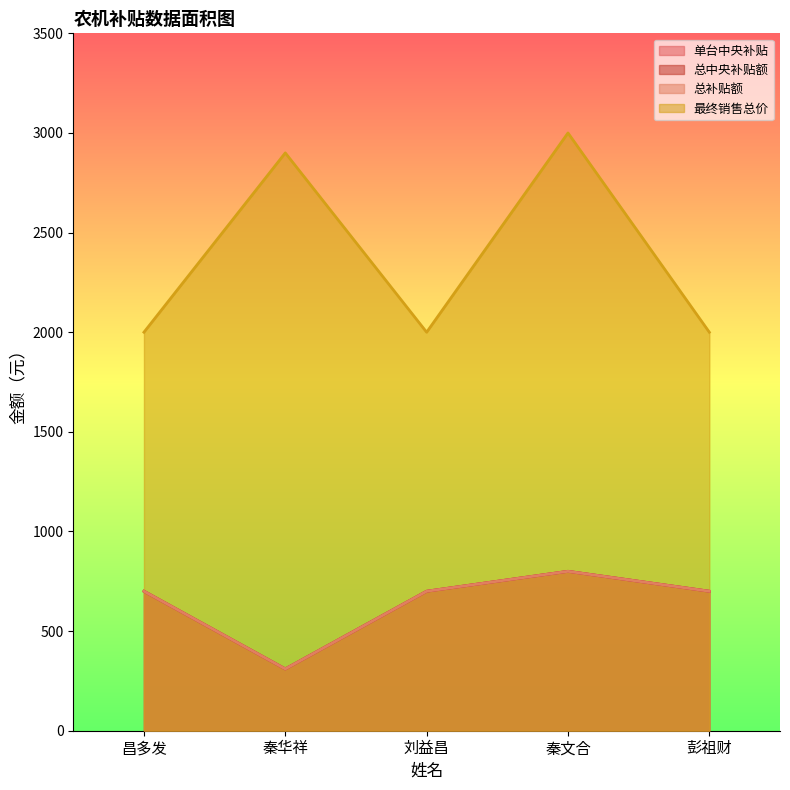

How many lines are shown in the chart?

4